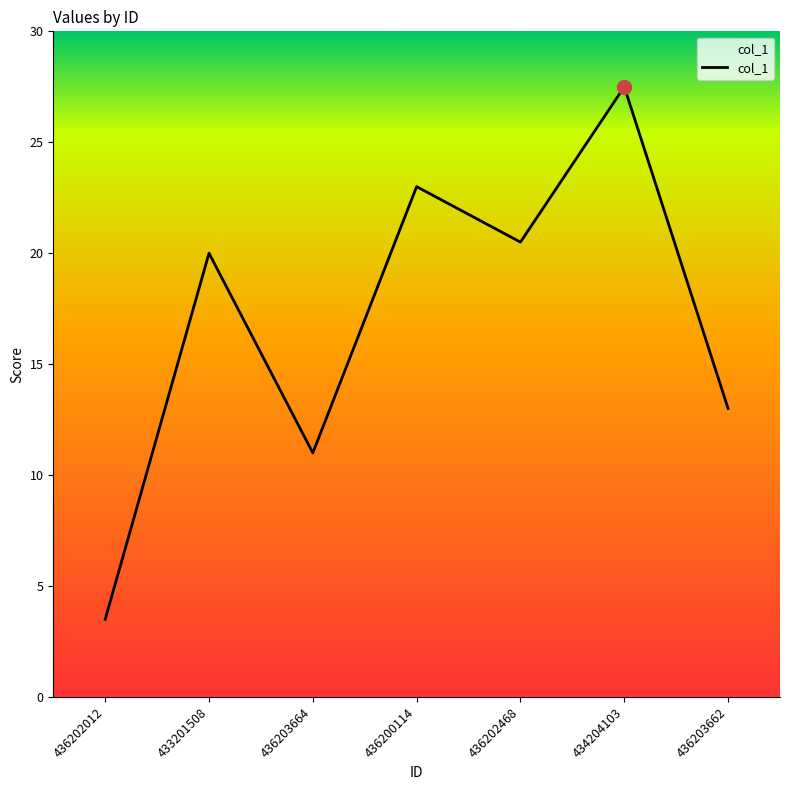

Which category has the lowest value across all series?

436202012